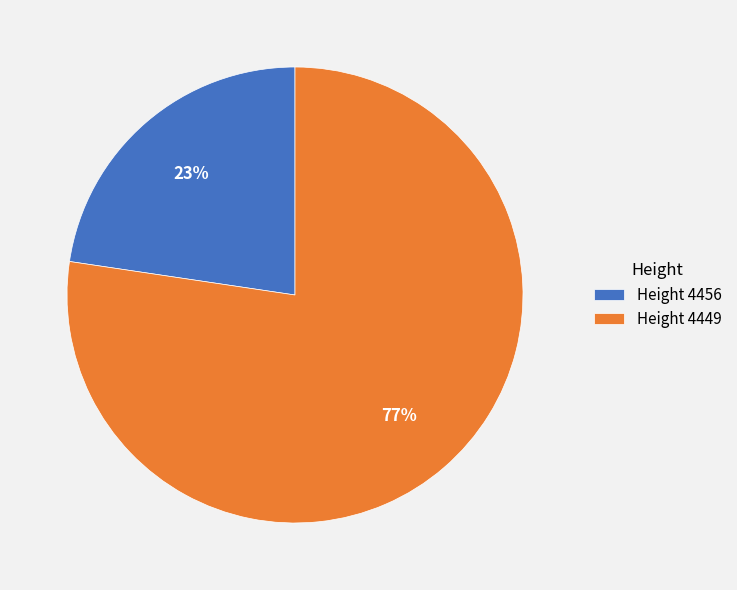

Which slice is the largest?

Height 4449